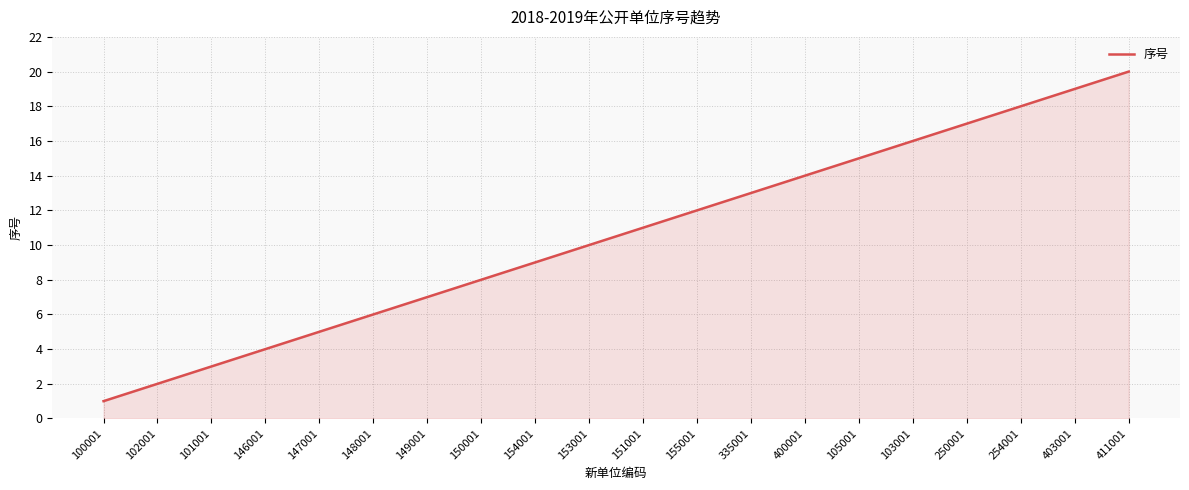

What position from the right is 101001?

18